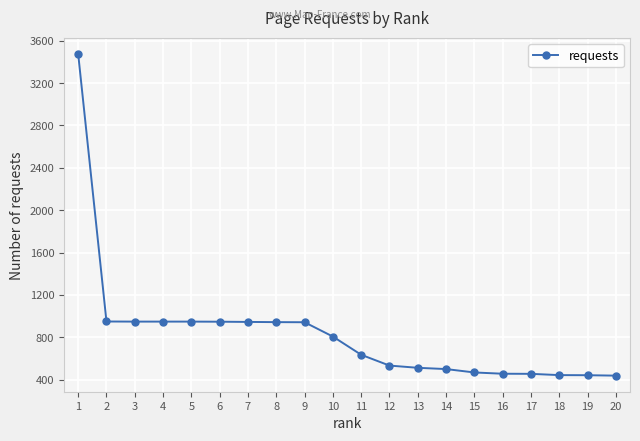

At which label does the data first exceed 807?

1